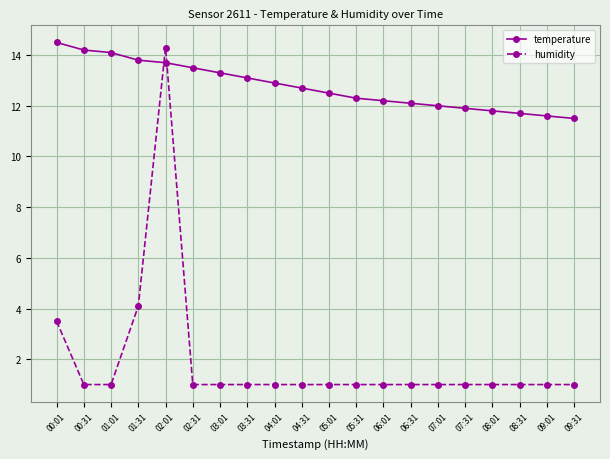

Is the value of humidity at 02:01 greater than the value of temperature at 05:31?

Yes